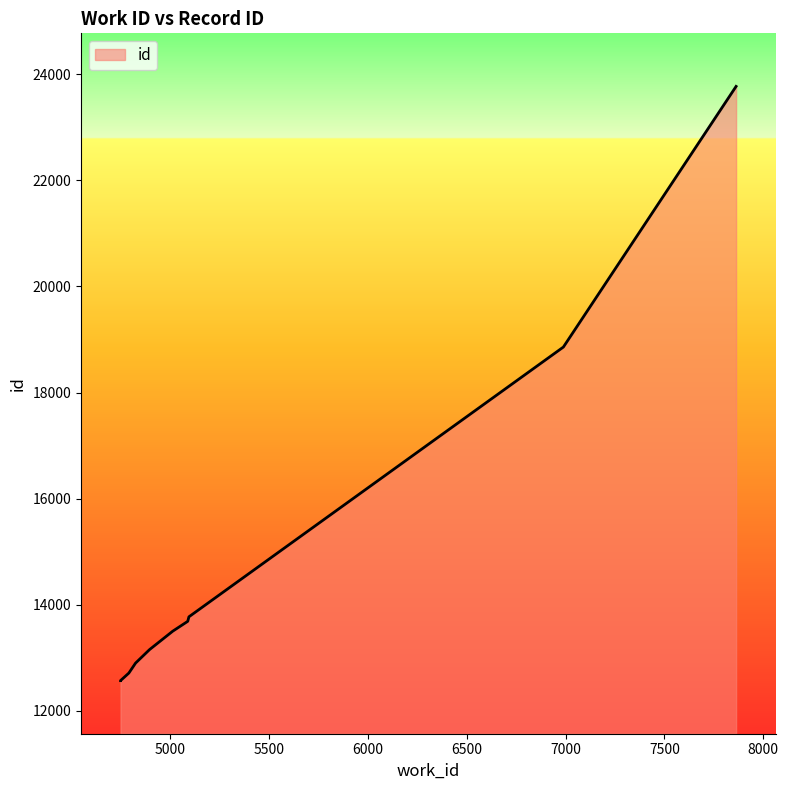

What is the value of the 9th point from the left?

18857